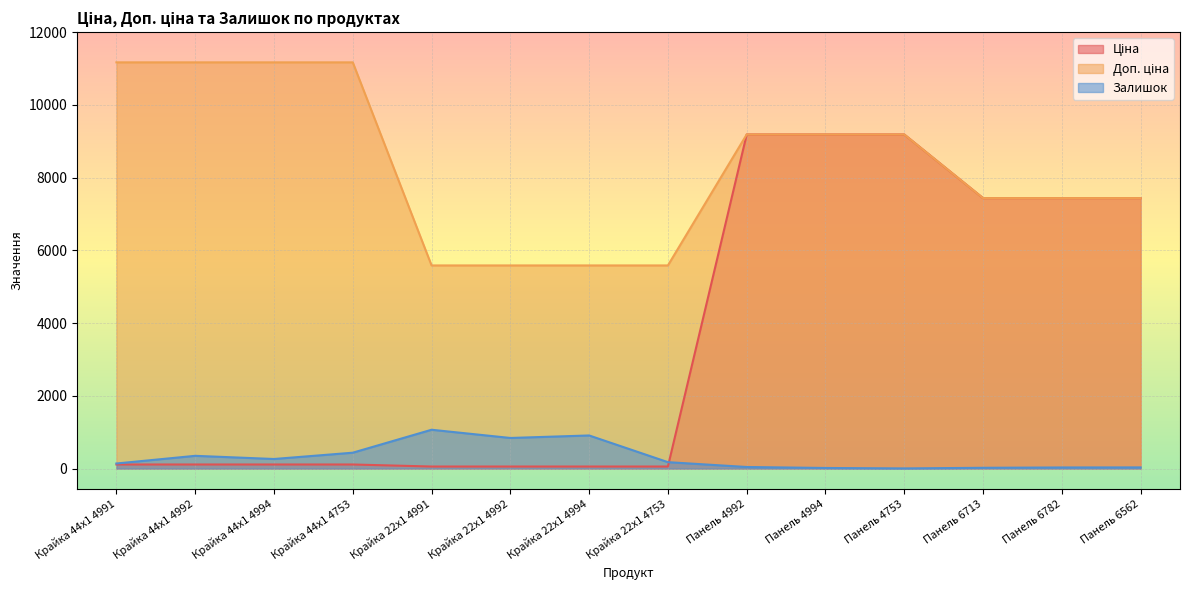

At which label does Ціна reach its minimum?

Крайка 22x1 4991